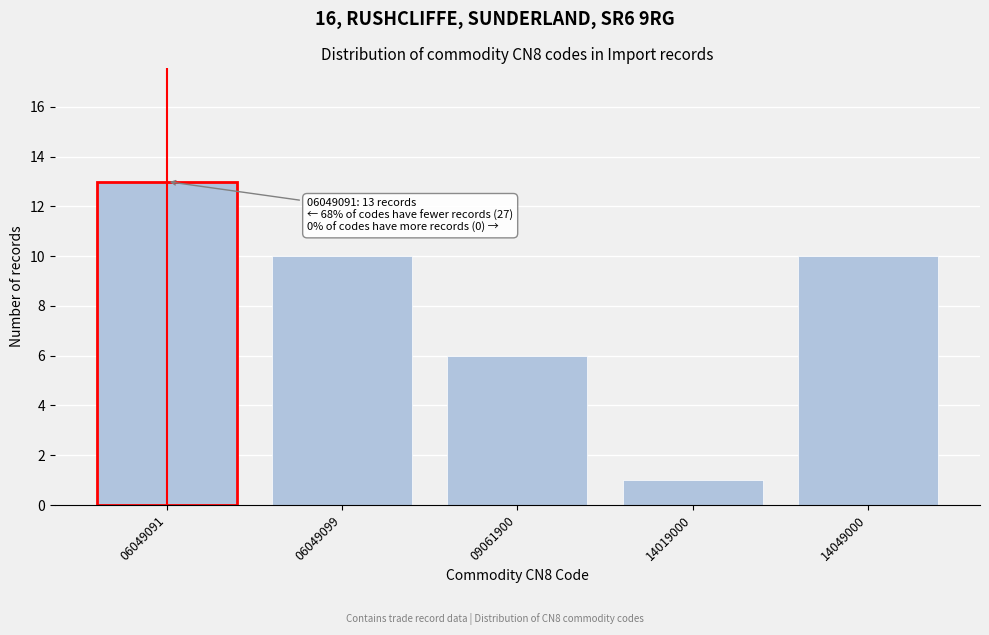

Reading left to right, extract all data points from this chart.

13	10	6	1	10